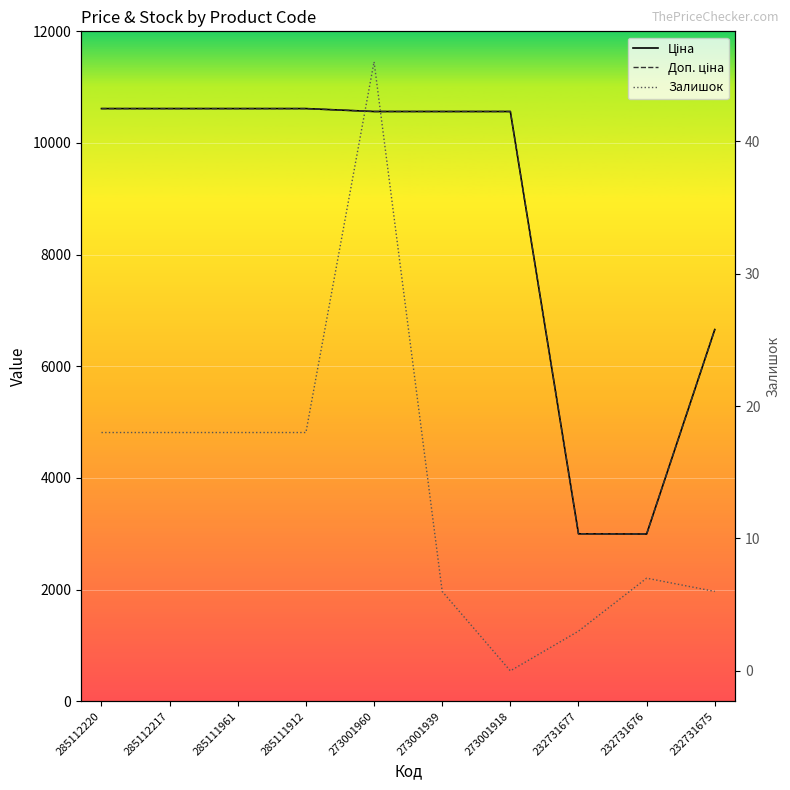

What is the average value of the Ціна series?

8681.3